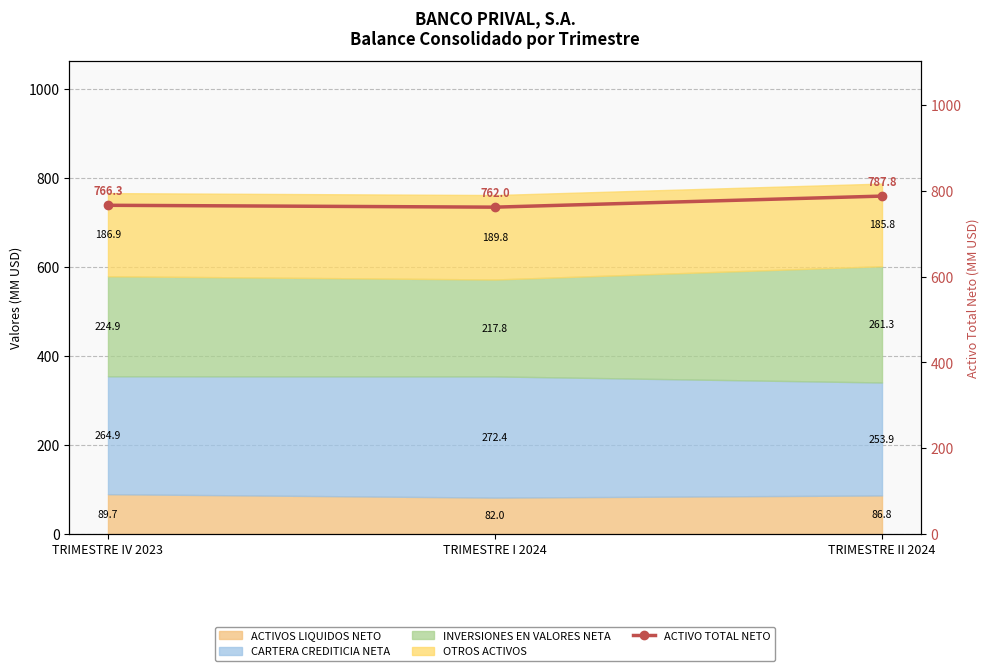

Is it true that the value at TRIMESTRE II 2024 is 787.8?

True